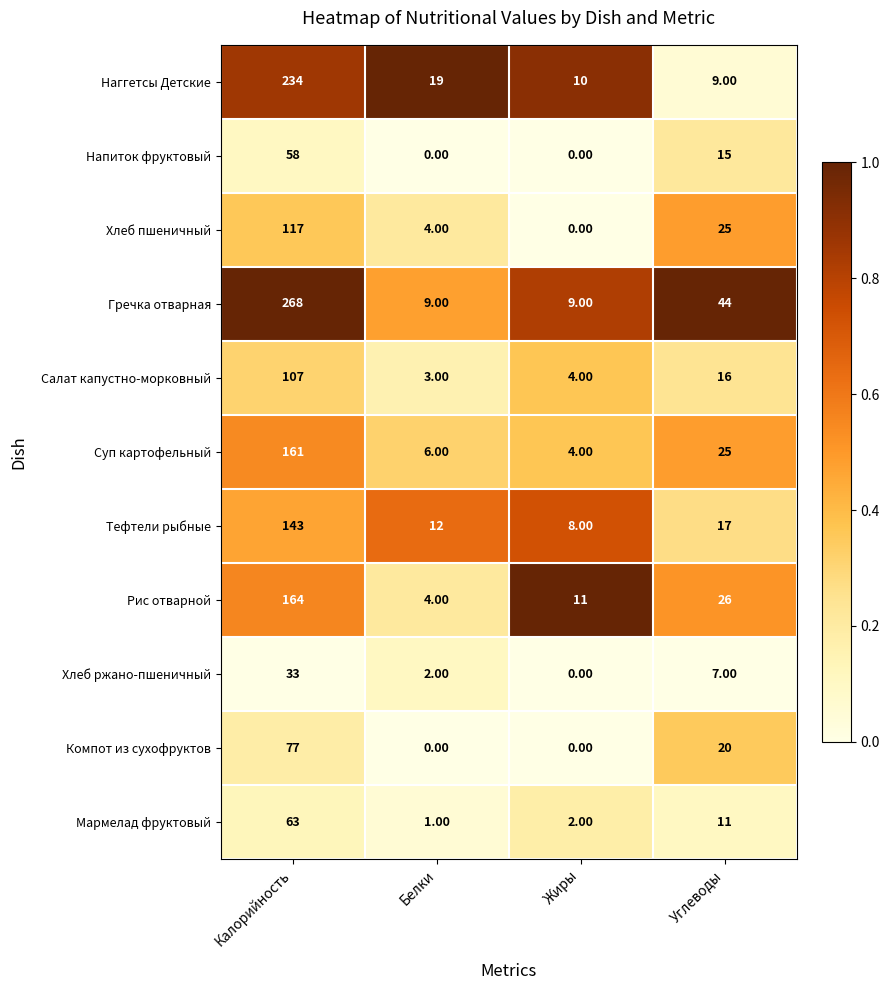

Rank the series by their maximum value, from lowest to highest.

Хлеб ржано-пшеничный, Напиток фруктовый, Мармелад фруктовый, Компот из сухофруктов, Салат капустно-морковный, Хлеб пшеничный, Тефтели рыбные, Суп картофельный, Рис отварной, Наггетсы Детские, Гречка отварная